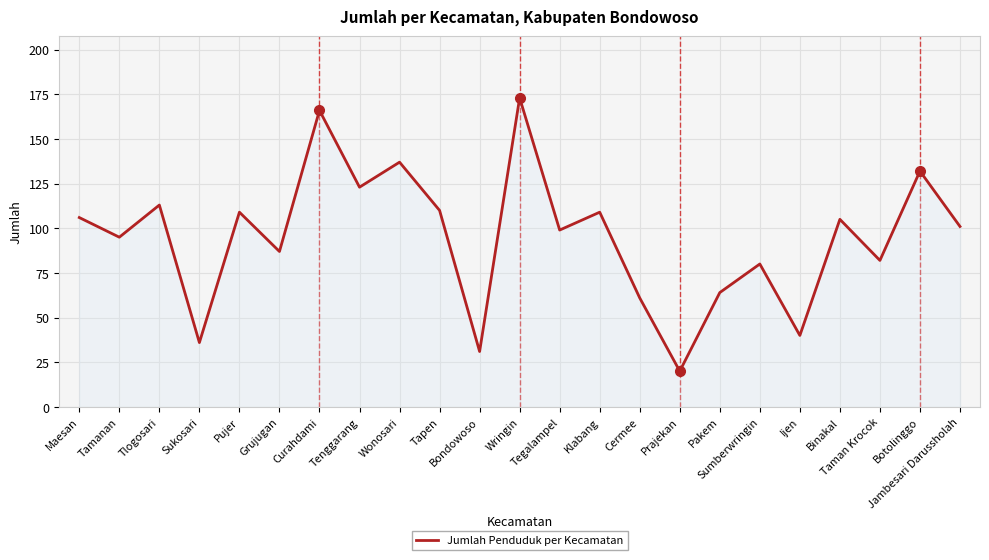

What is the difference between the values at Sumberwringin and Binakal?

25